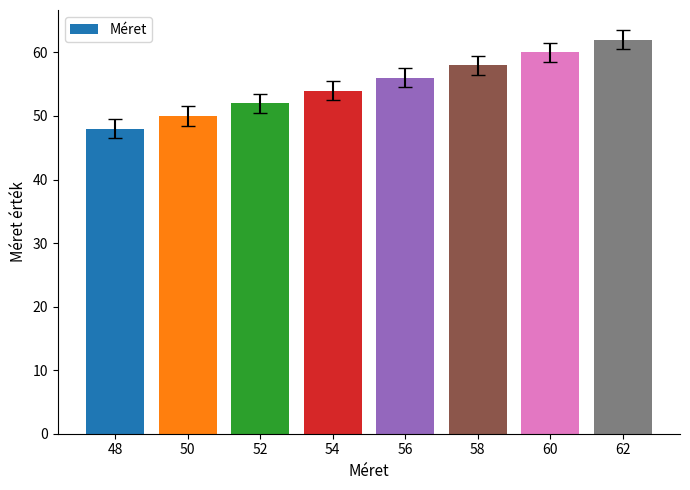

What is the approximate value at 52, to the nearest 5?

50